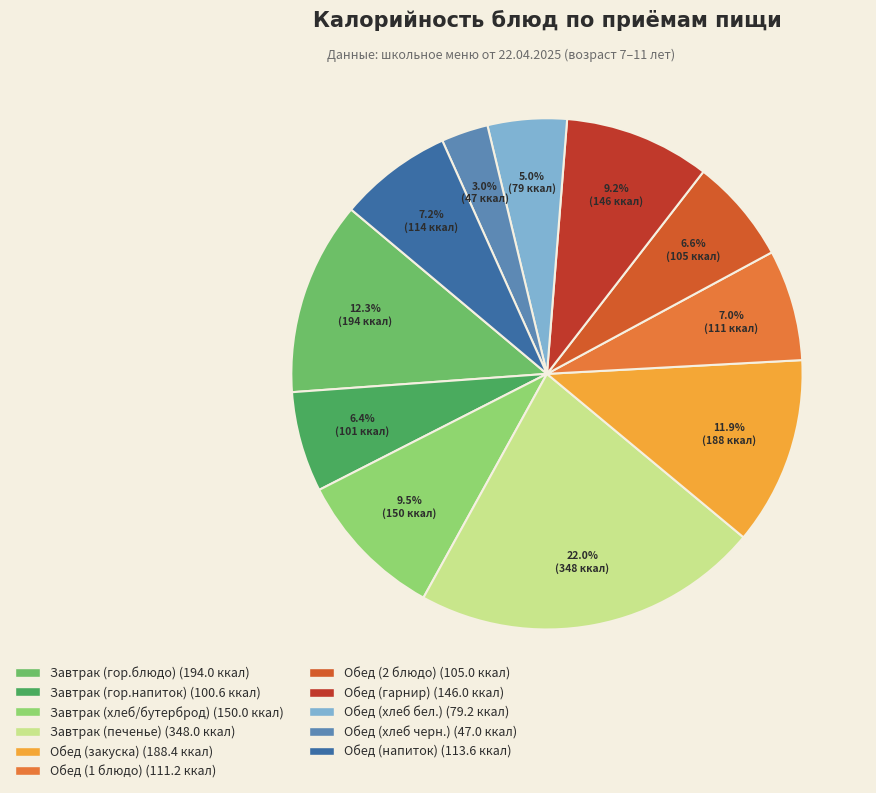

What is the change in value from Завтрак (гор.блюдо) to Обед (закуска)?

-5.6